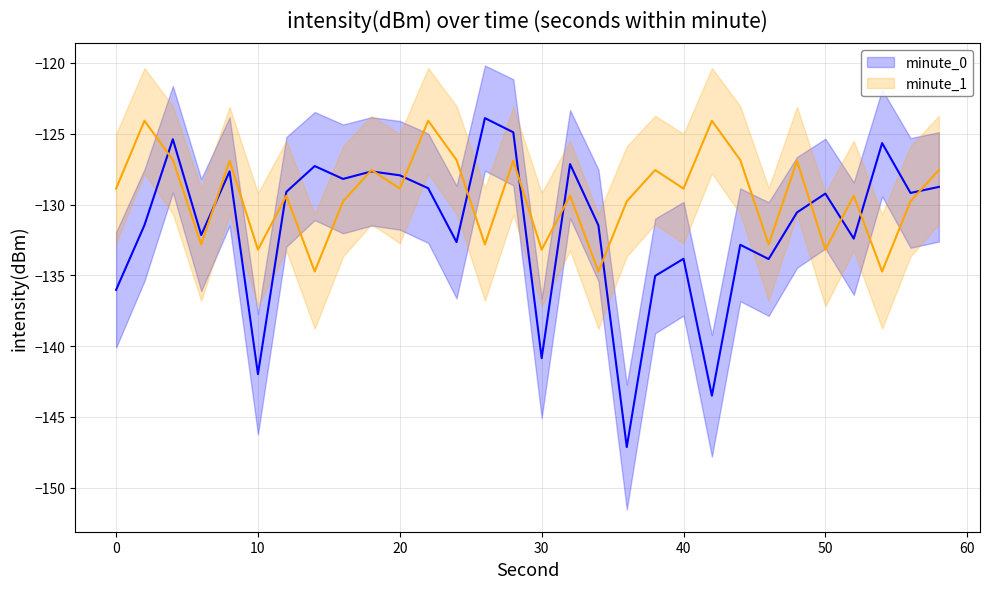

What is the highest value of the minute_0 series?

-123.9